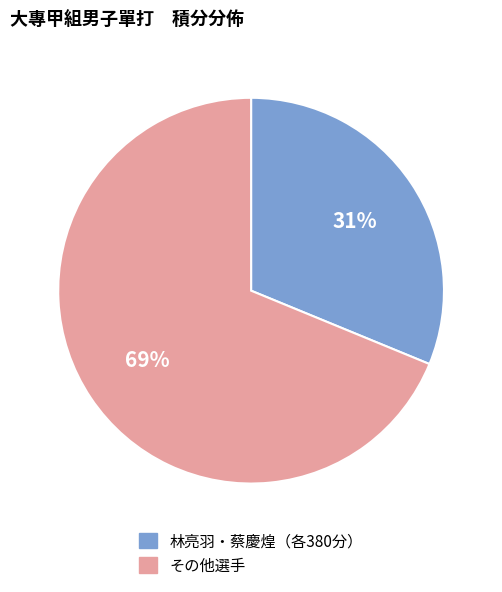

To the nearest percent, what is the difference between the largest and smallest slice percentages?

38%